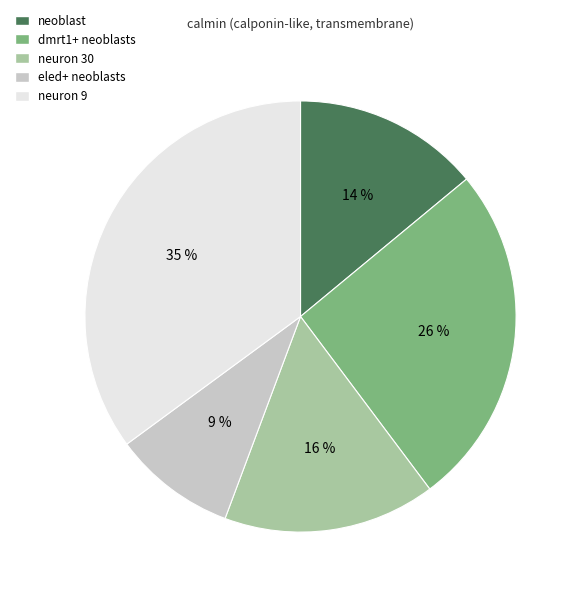

Which slice is the largest?

neuron 9